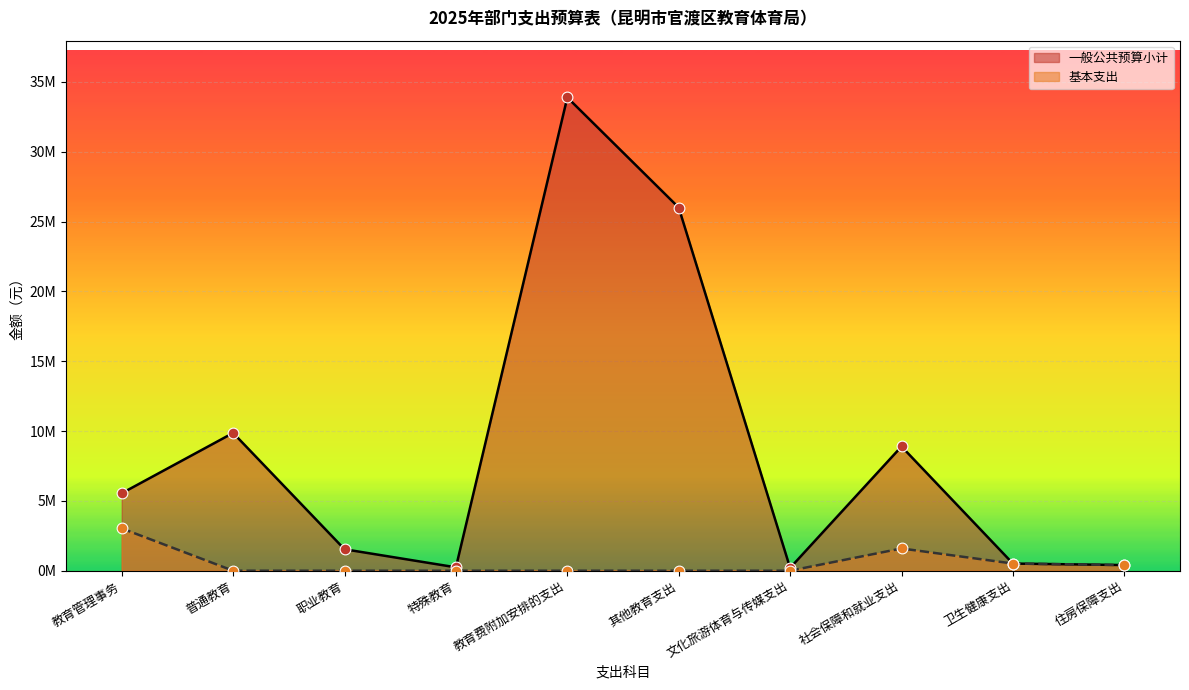

Which series reaches the minimum Y coordinate?

基本支出